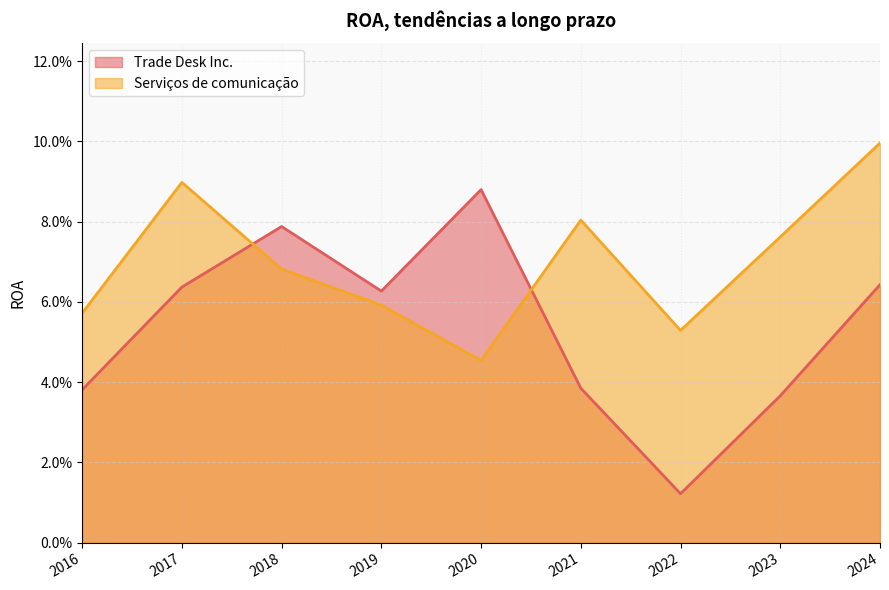

Is it true that Serviços de comunicação equals 0.1 at 2017?

True